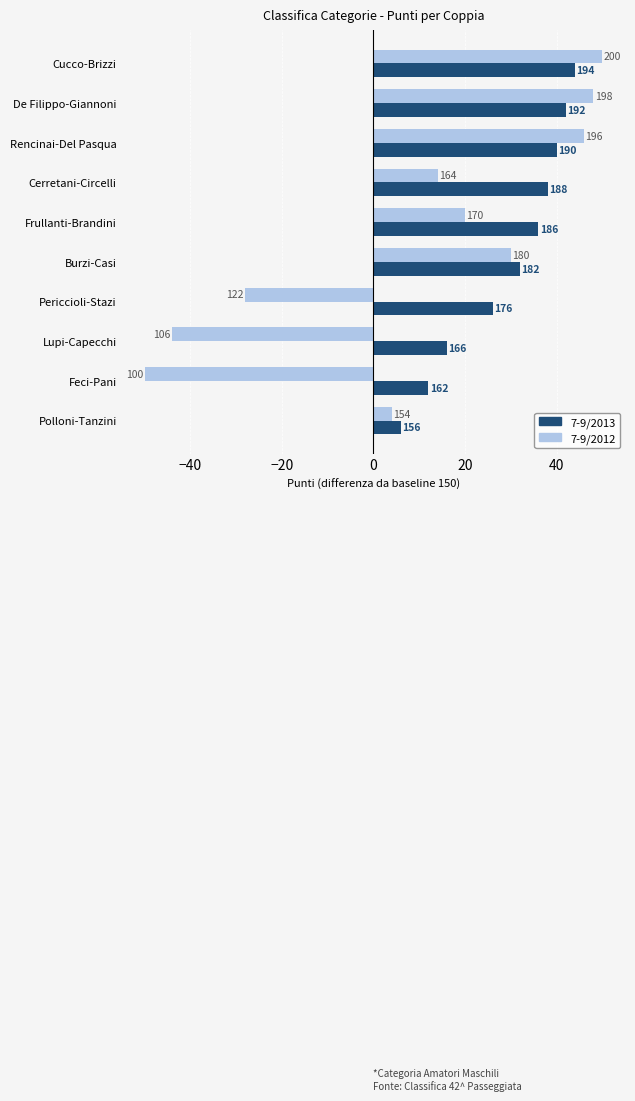

What are all the series names shown in the legend?

7-9/2013, 7-9/2012